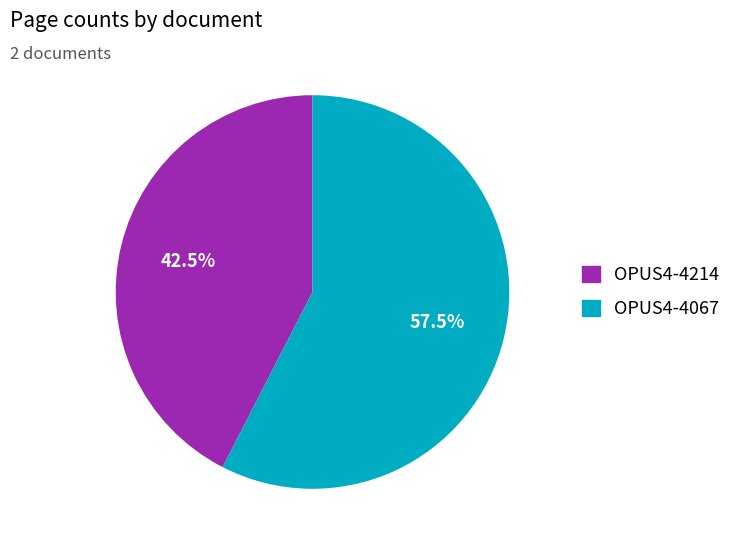

What is the smallest slice in the pie chart?

OPUS4-4214